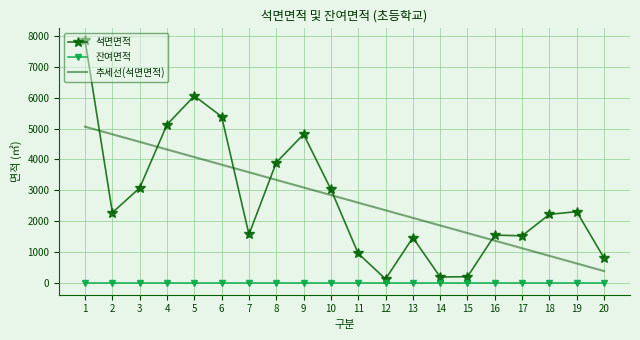

What is the spread (max minus min) of values at 11?

2594.5